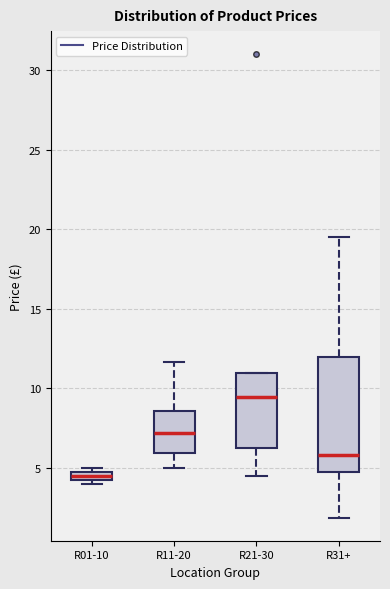

Comparing the boxes themselves (not the whiskers), which one is the tallest?

R31+